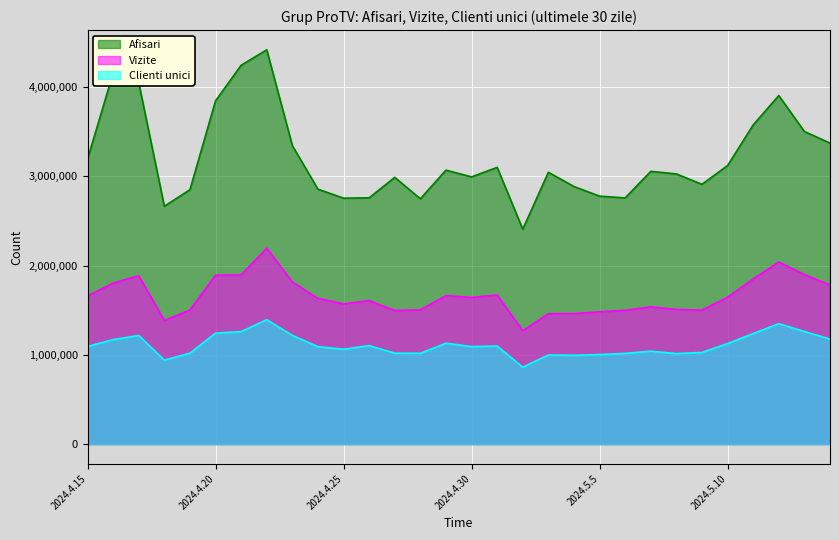

What is the highest value of the Afisari series?

4420234